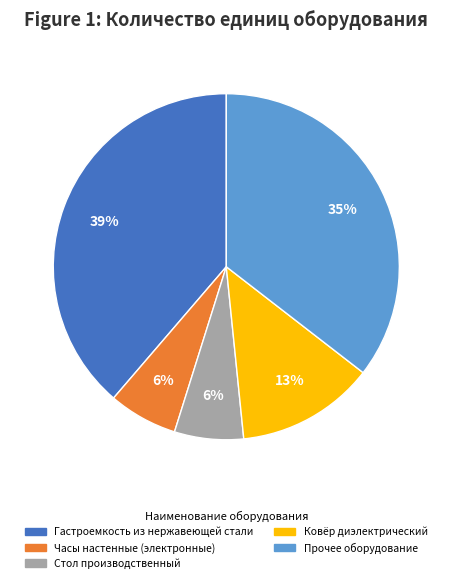

To the nearest percent, what is the average slice percentage?

20%